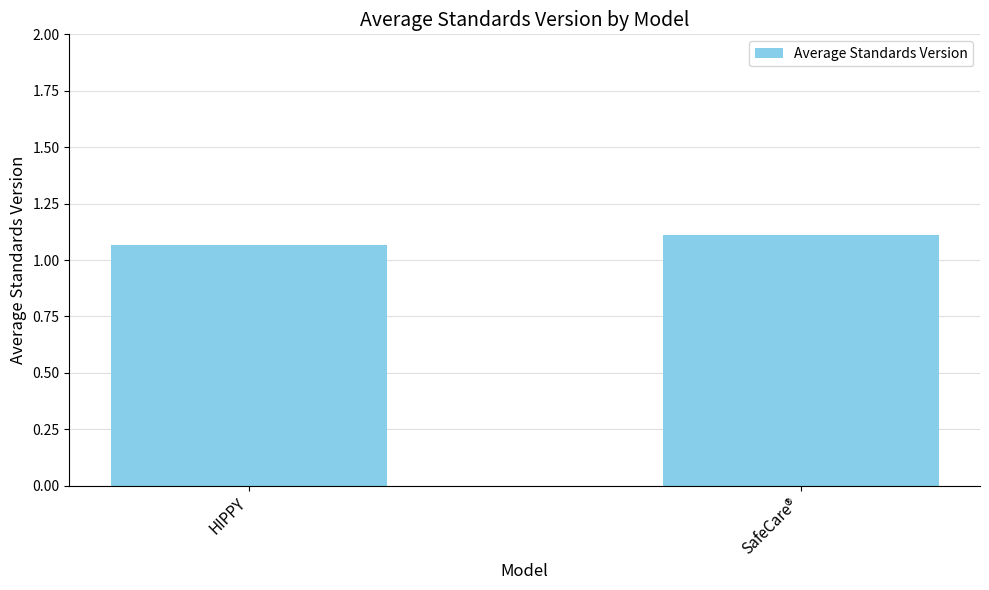

What is the label of the 2nd bar from the left?

SafeCare®